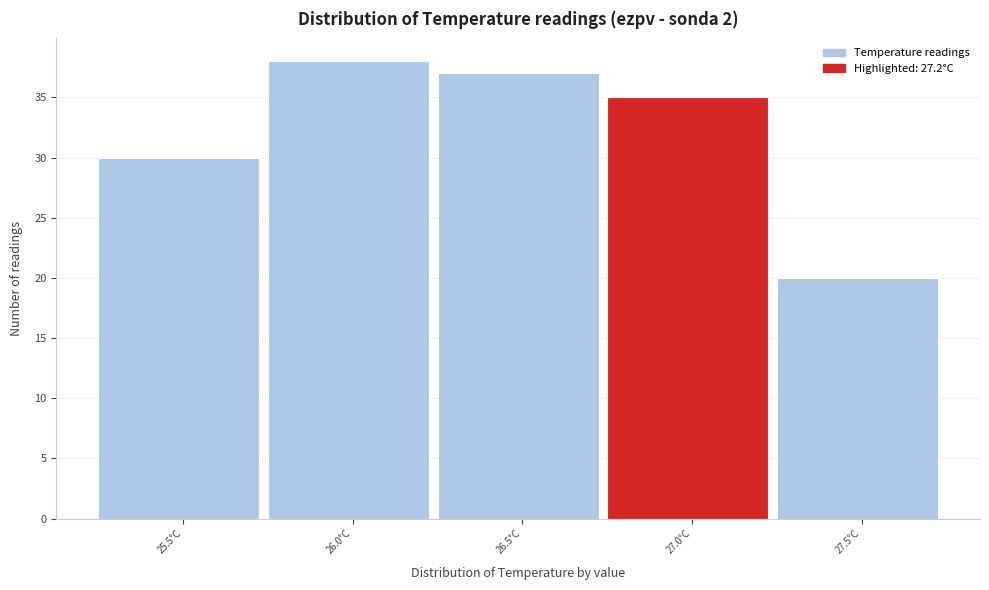

Reading right to left, extract all data points from this chart.

27.5°C=20	27.0°C=35	26.5°C=37	26.0°C=38	25.5°C=30